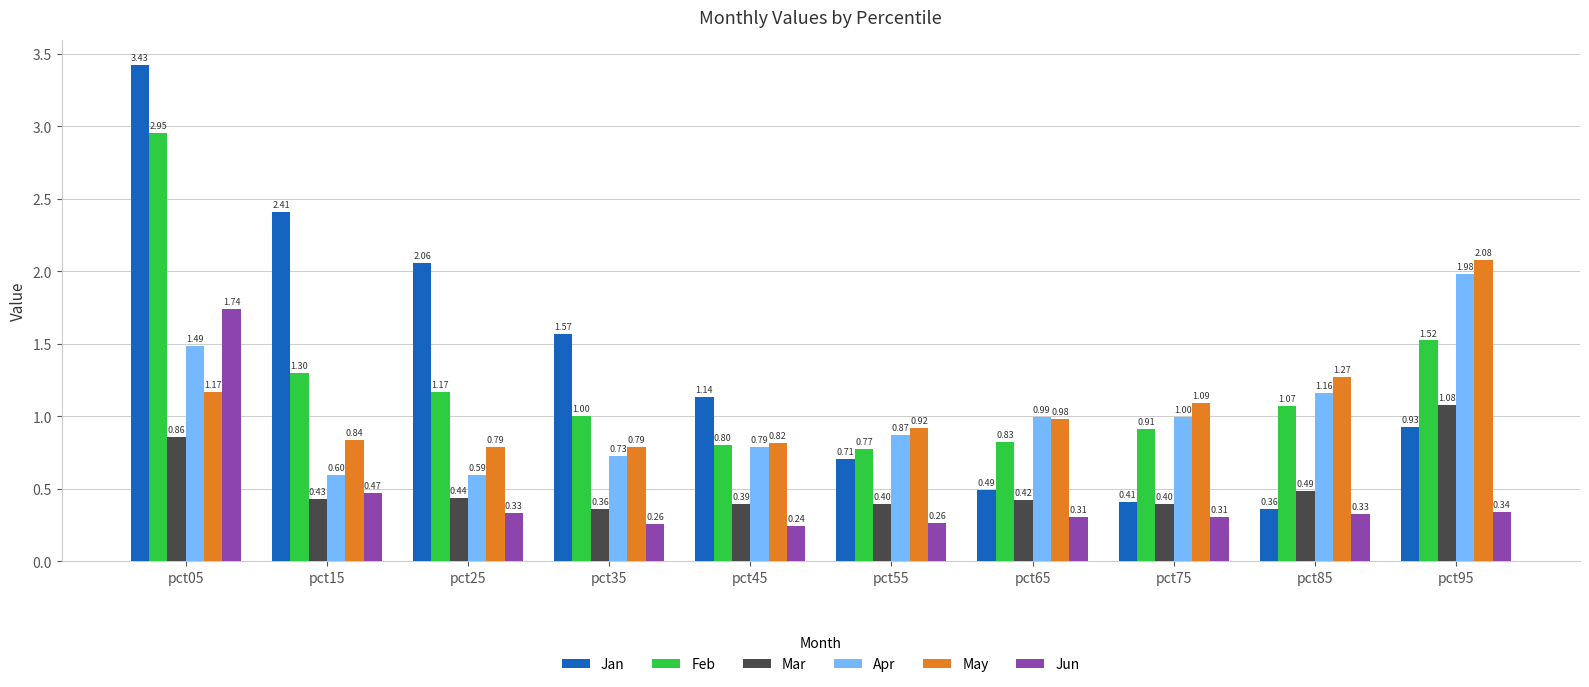

What is the difference between the maximum and minimum values in the Feb series?

2.2